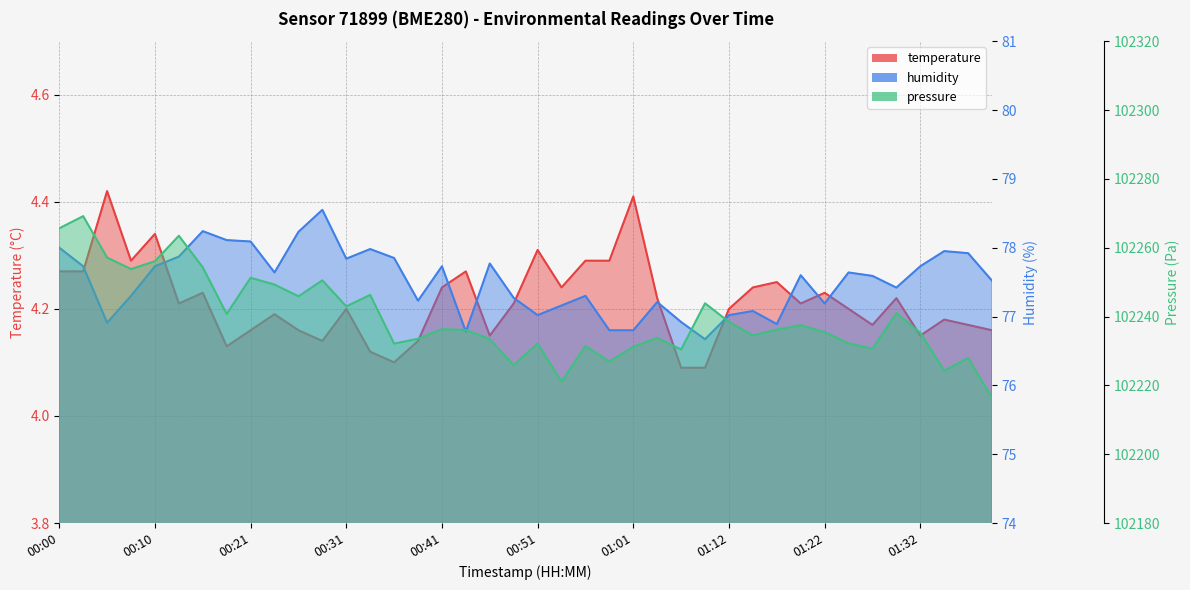

In temperature, how many points are lower than both neighbors (excluding endpoints)?

10